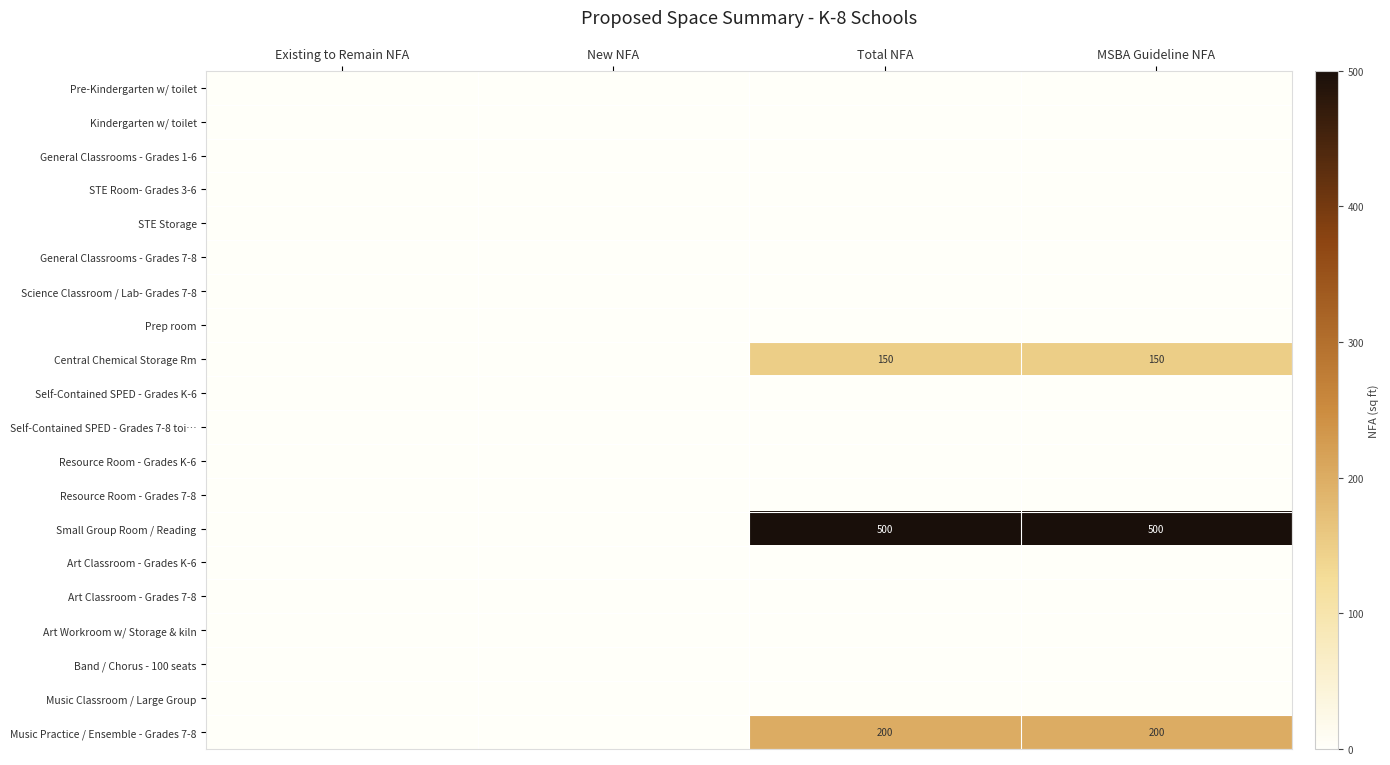

At how many categories does at least one series exceed 113?

2